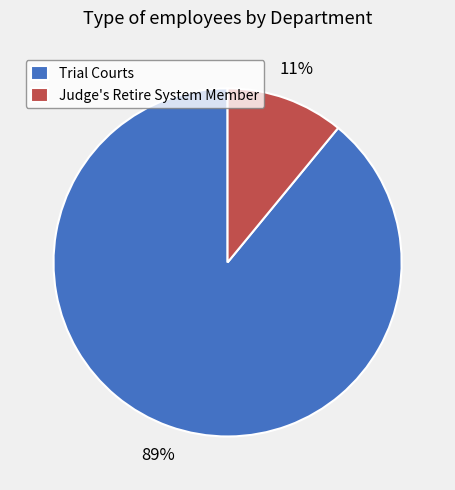

To the nearest percent, what is the difference between the largest and smallest slice percentages?

78%